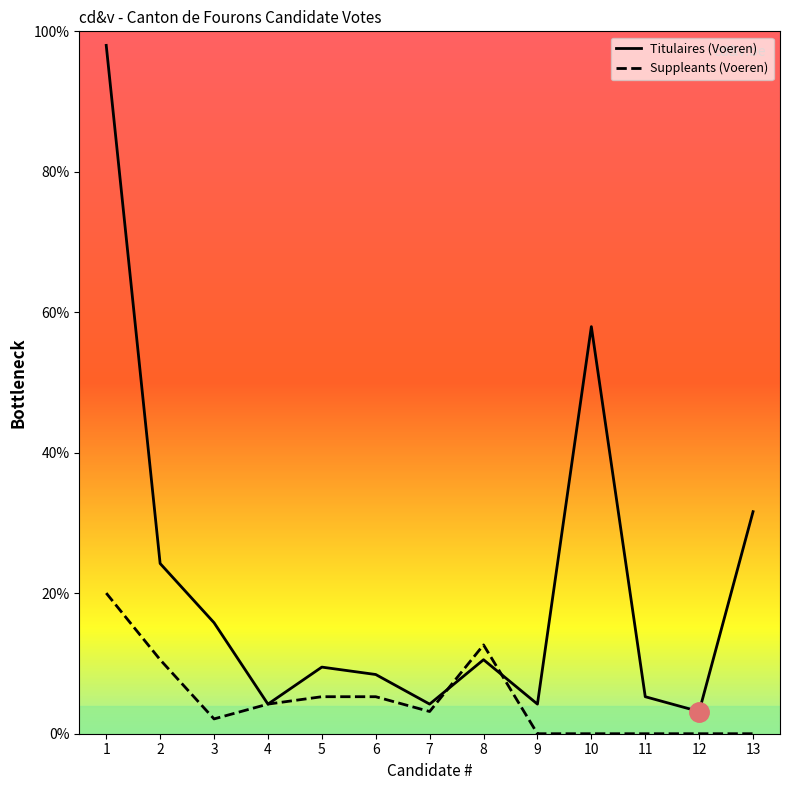

The value of Suppleants (Voeren) at 1 is 27.9. True or false?

False